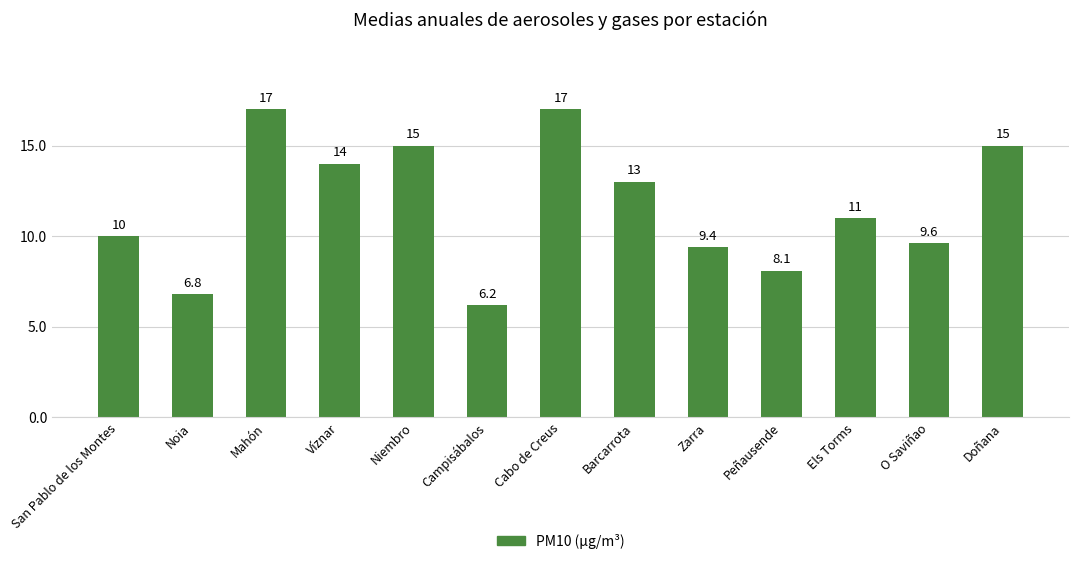

What is the ratio of the value at Mahón to the value at Campisábalos?

2.7